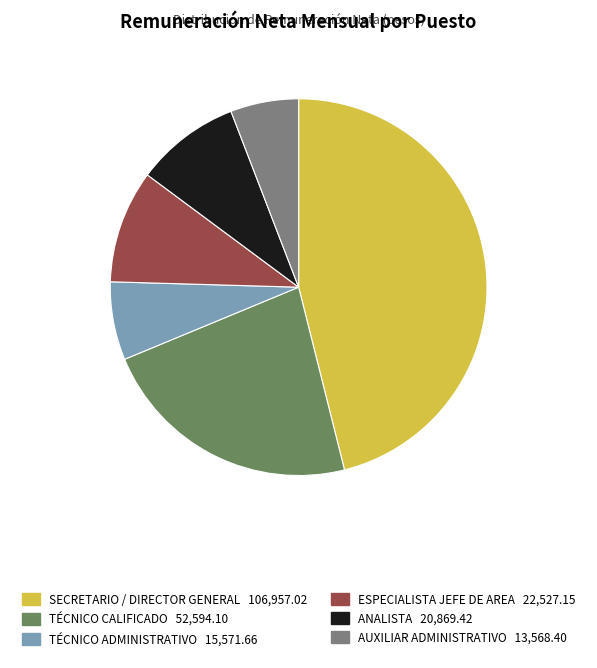

Is there a majority slice in this chart?

No